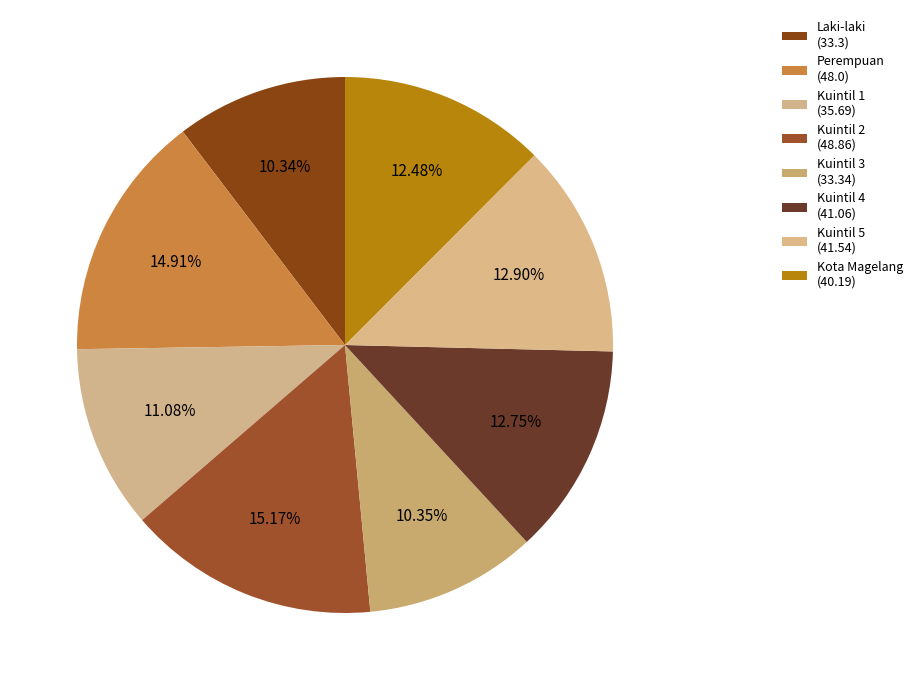

How many slices are in this pie chart?

8